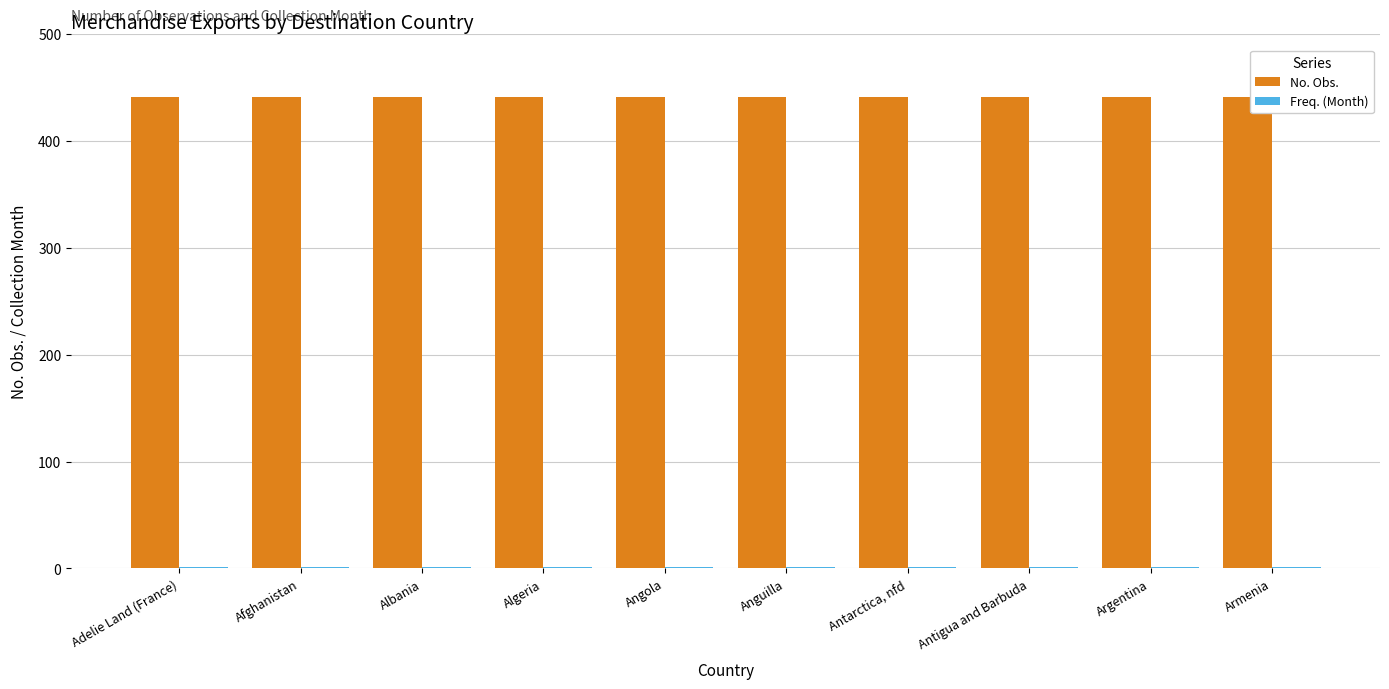

What is the sum of all No. Obs. values?

4410